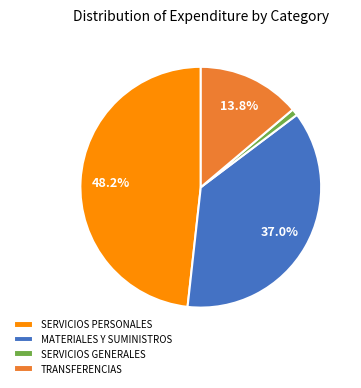

Does SERVICIOS PERSONALES represent more than half of the total?

No